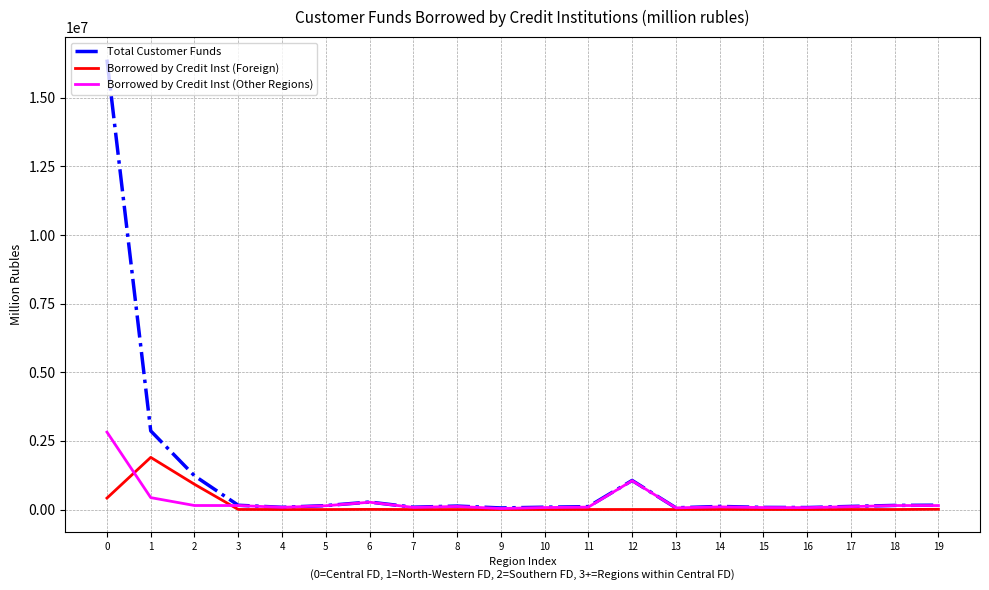

What is the highest value of the Borrowed by Credit Inst (Foreign) series?

1899946